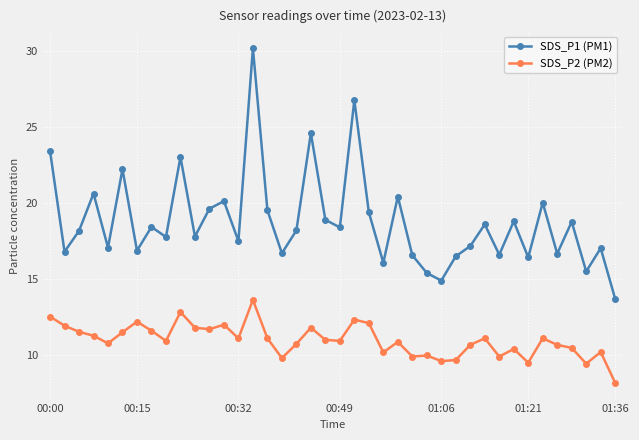

At how many categories does at least one series exceed 21?

6